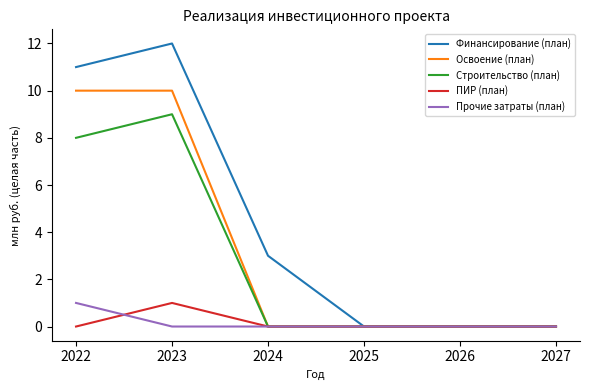

Reading left to right, list all the values displayed in this chart.

Финансирование (план): 2022=11	2023=12	2024=3	2025=0	2026=0	2027=0
Освоение (план): 2022=10	2023=10	2024=0	2025=0	2026=0	2027=0
Строительство (план): 2022=8	2023=9	2024=0	2025=0	2026=0	2027=0
ПИР (план): 2022=0	2023=1	2024=0	2025=0	2026=0	2027=0
Прочие затраты (план): 2022=1	2023=0	2024=0	2025=0	2026=0	2027=0